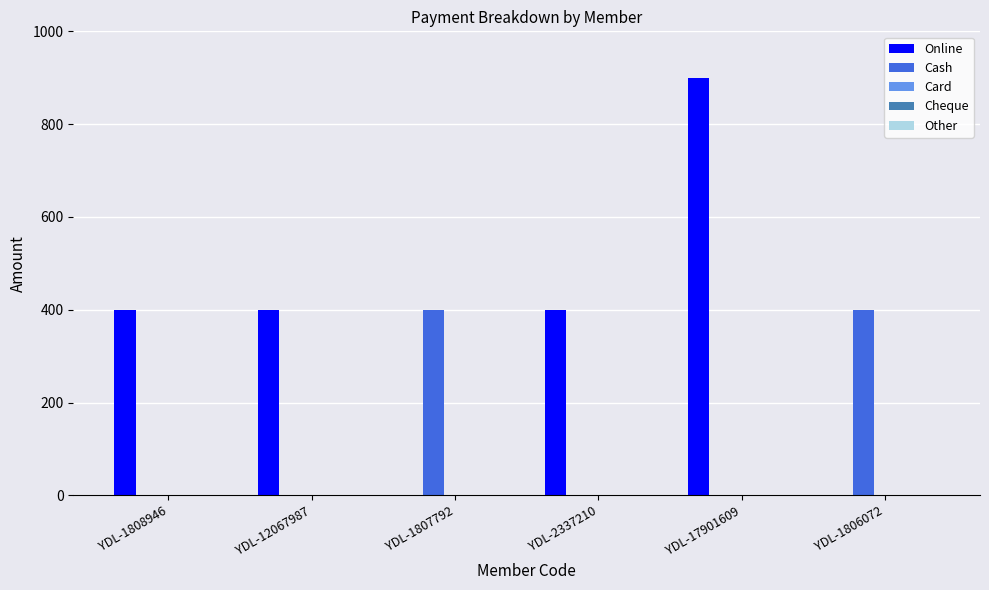

At which label does Online reach its peak?

YDL-17901609